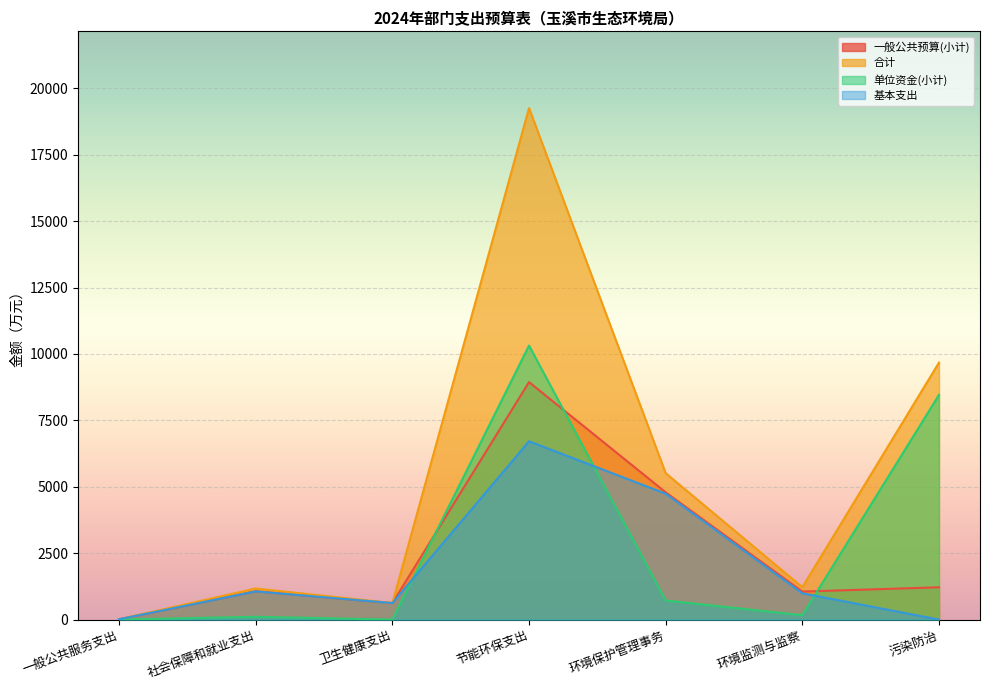

True or false: 一般公共预算(小计) has a value of 2275.5 at 环境保护管理事务.

False